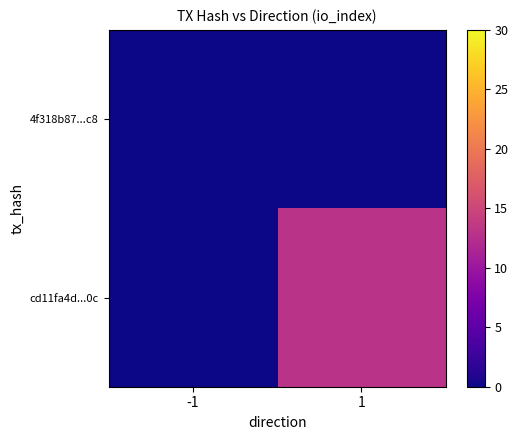

Reading left to right, extract all data points from this chart.

4f318b87...c8: -1=0	1=0
cd11fa4d...0c: -1=0	1=13